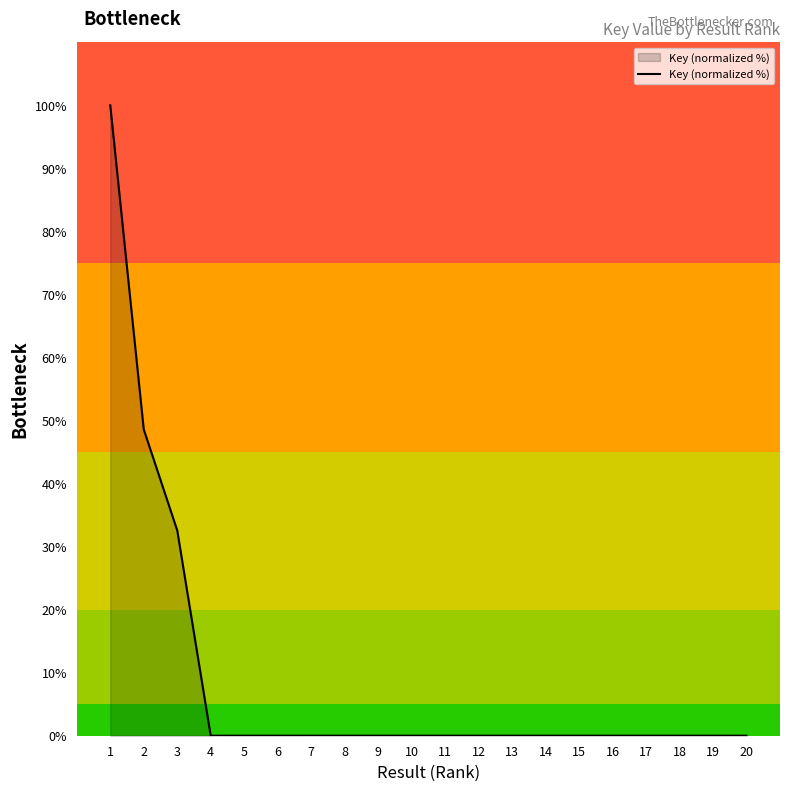

Is it true that the value at 3 is 32.6?

True